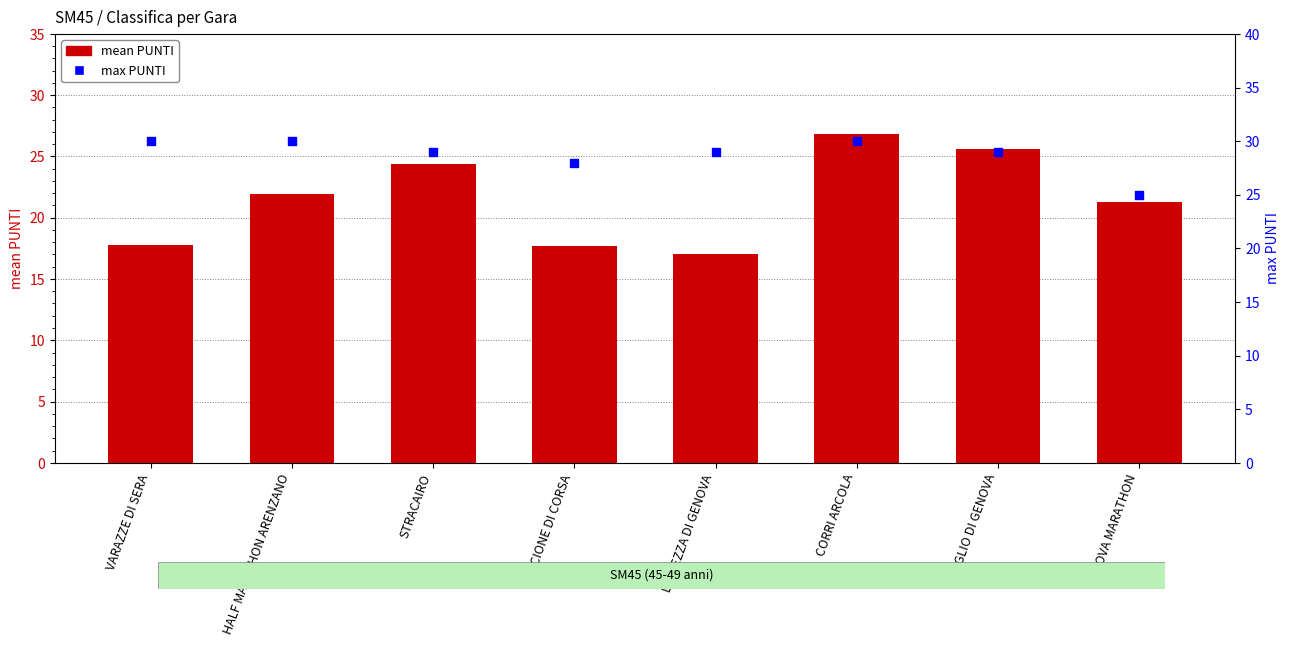

At which category is the sum across all series the highest?

CORRI ARCOLA